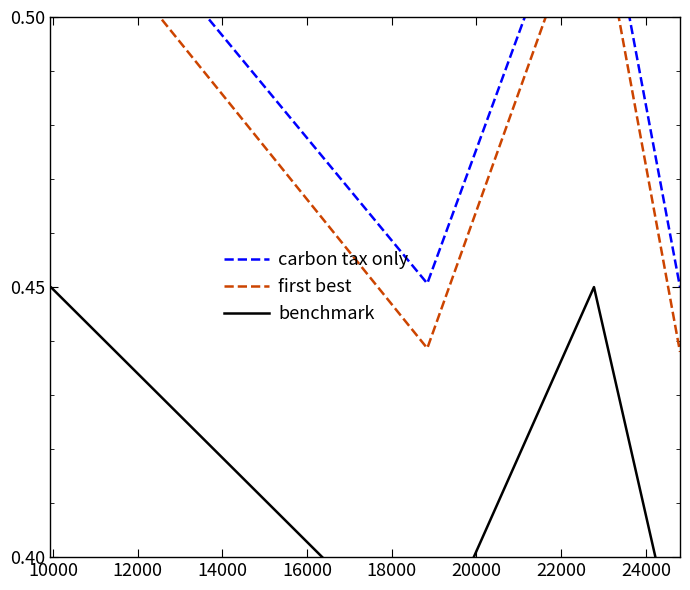

True or false: carbon tax only has a value of 0.5 at 20000.

True